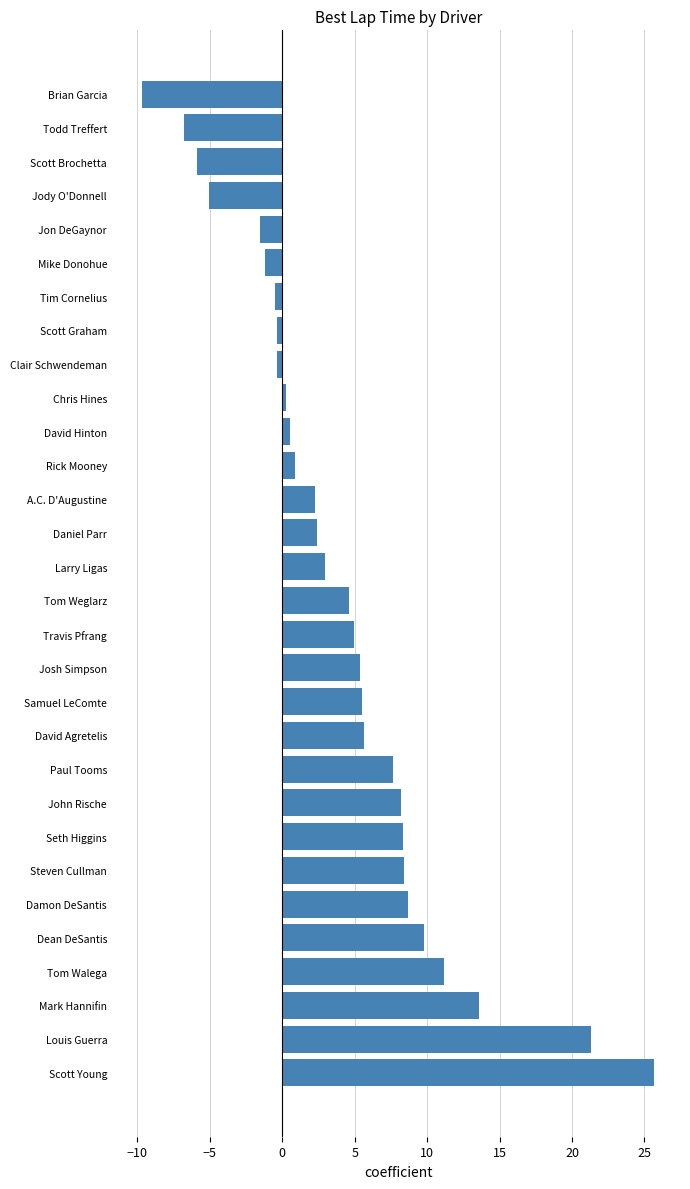

Read the value at Todd Treffert.

-6.8